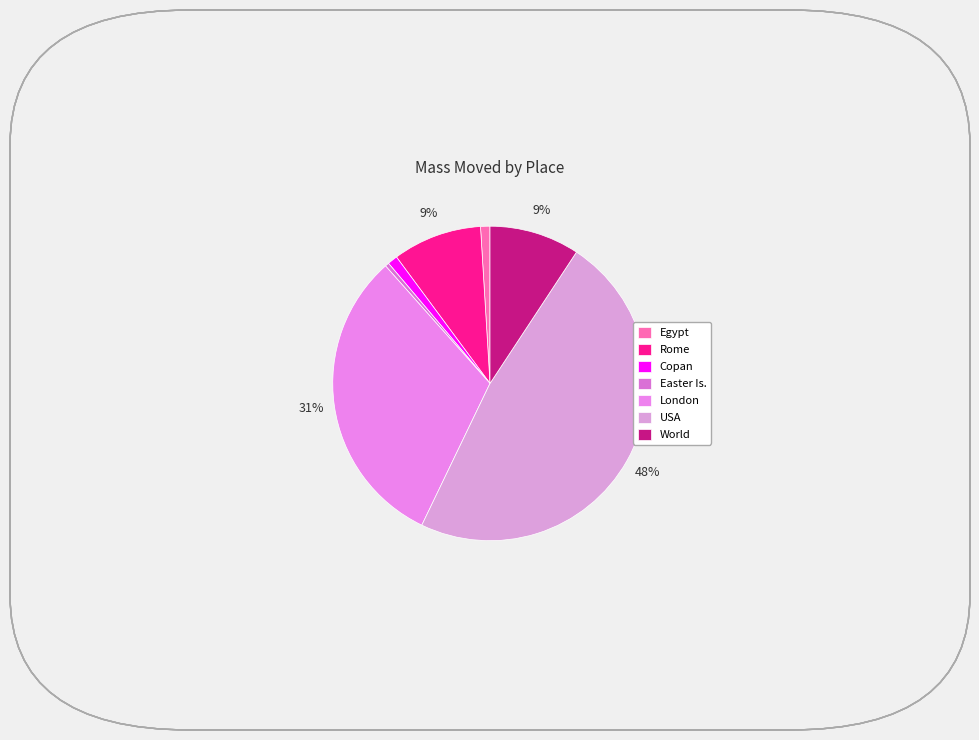

The Copan slice represents 1% of the pie. True or false?

True